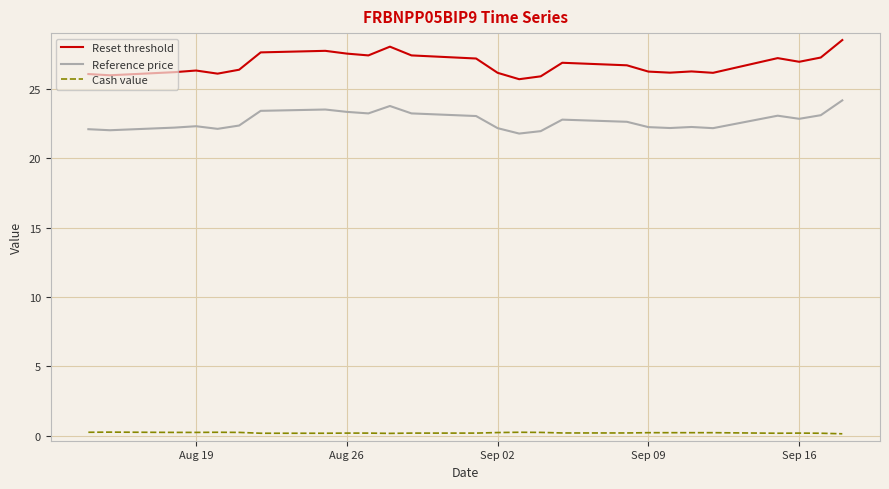

True or false: Reference price and Cash value intersect in this chart.

False